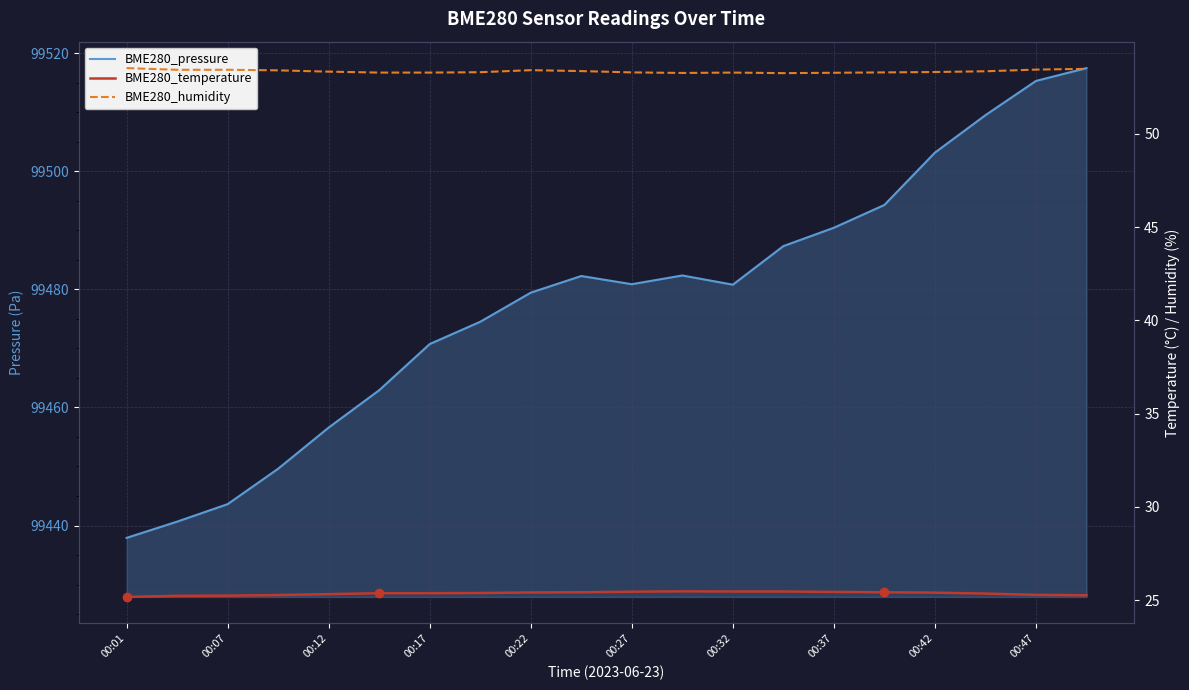

What are all the series names shown in the legend?

BME280_pressure, BME280_temperature, BME280_humidity